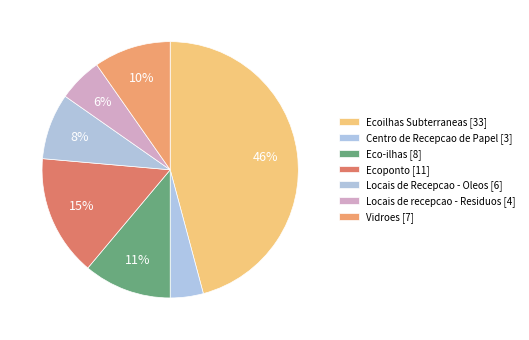

How many segments does this pie chart have?

7